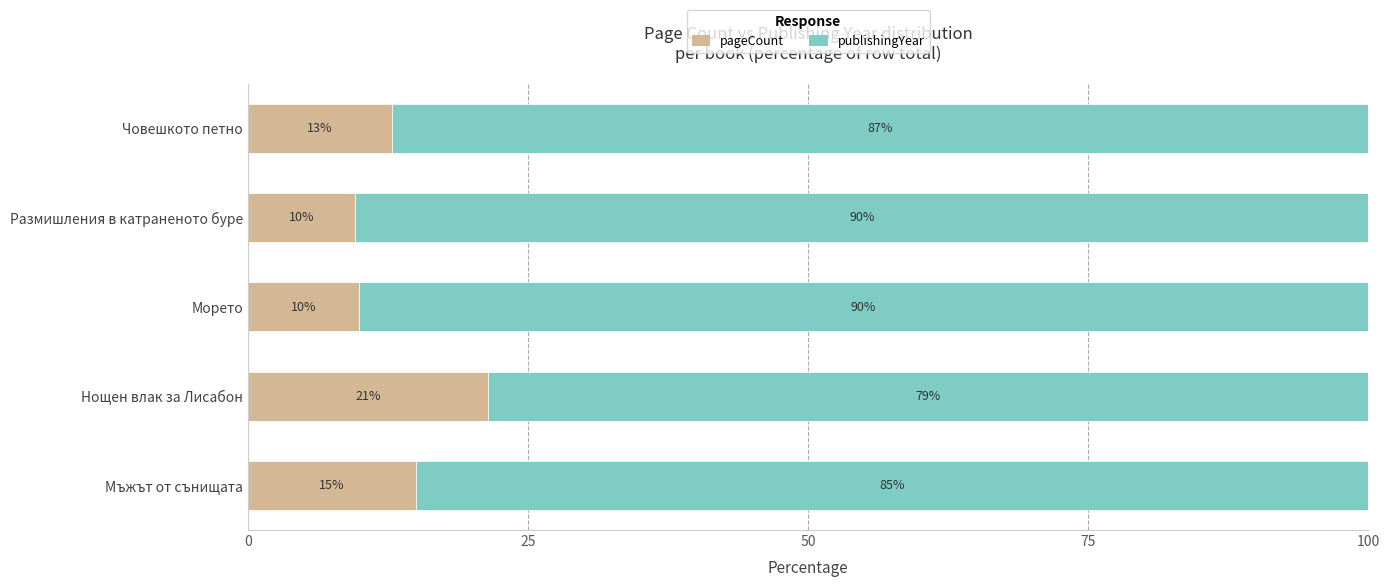

The value of pageCount at Човешкото петно is 12.8. True or false?

True